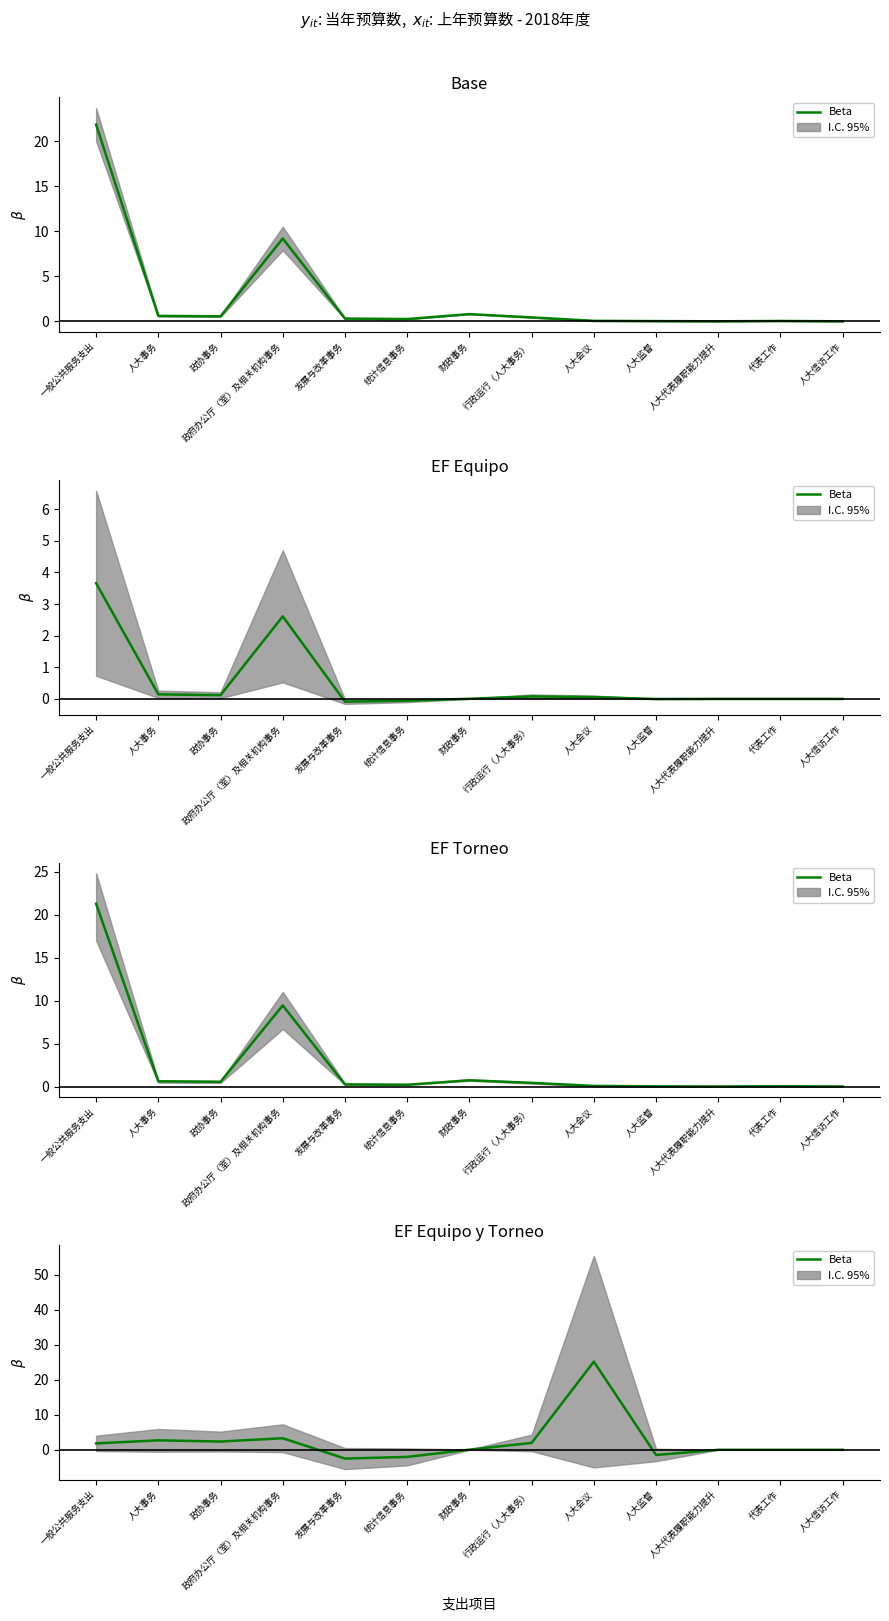

How many values are below 0?

3